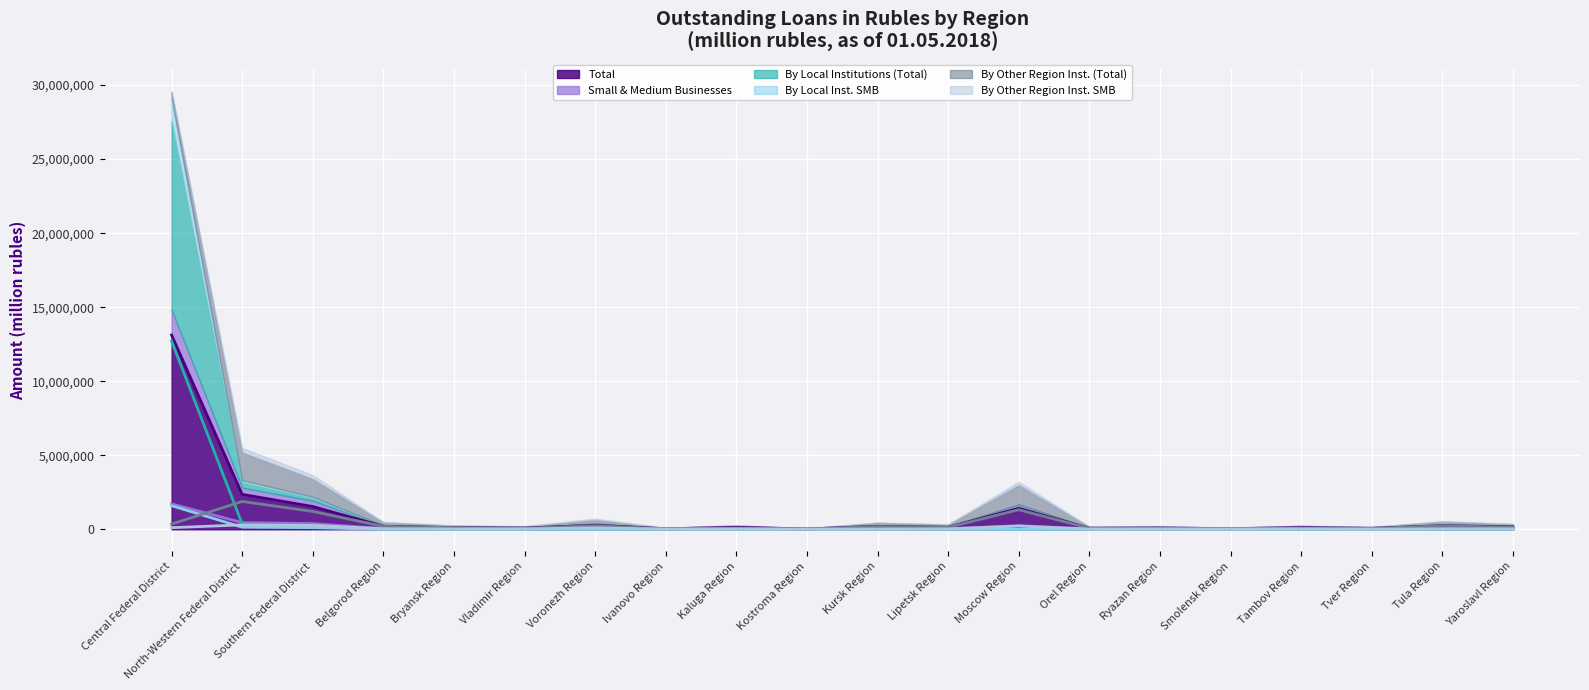

True or false: By Local Inst. SMB has more than 2 interior local peaks.

True